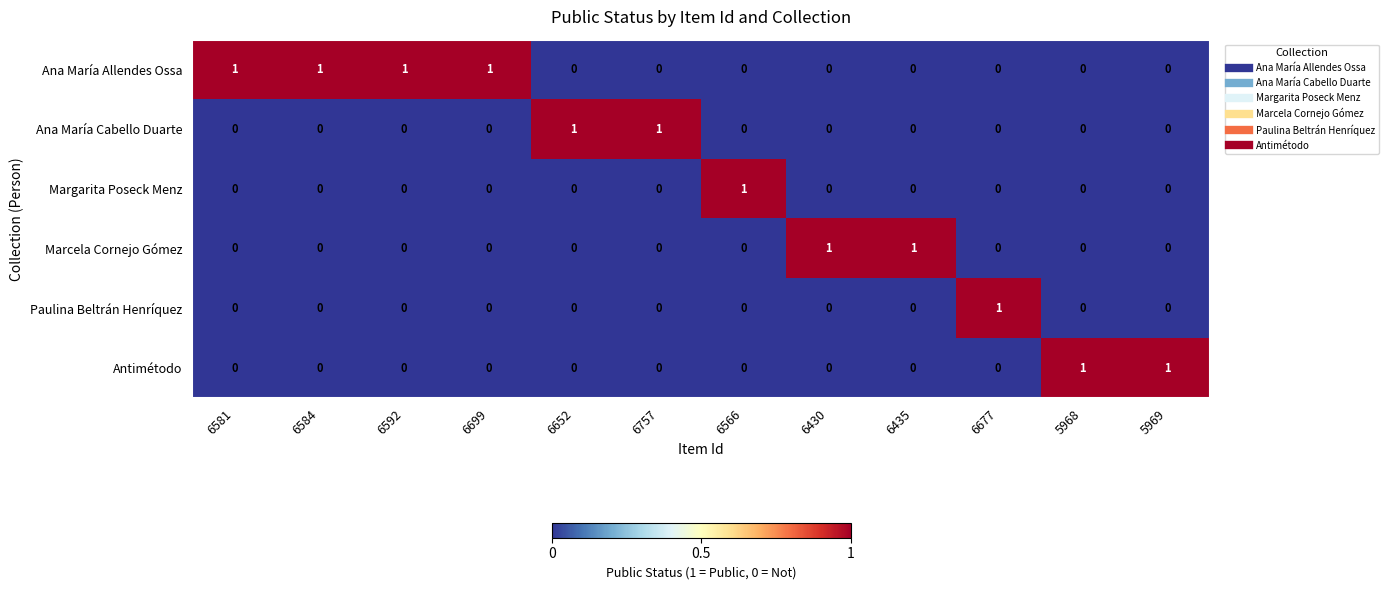

What is the spread (max minus min) of values at 6652?

1